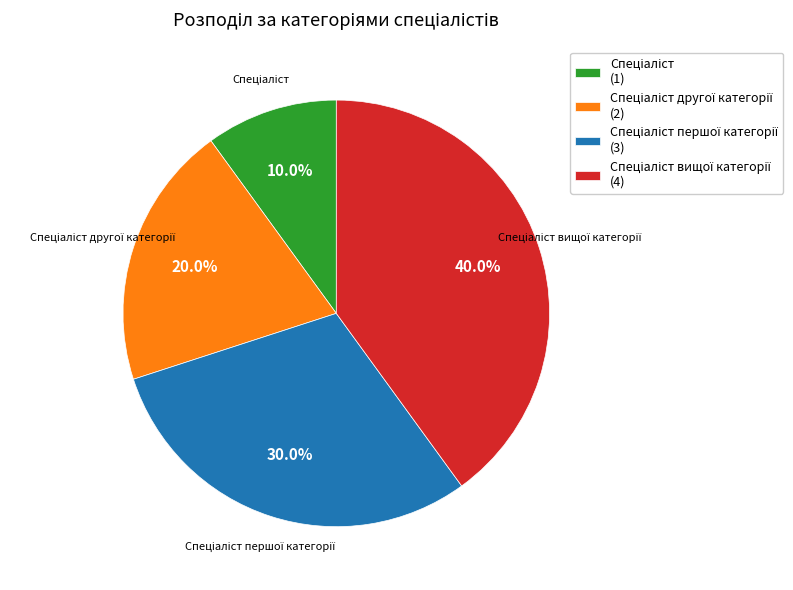

Is there any slice that represents more than half of the pie?

No